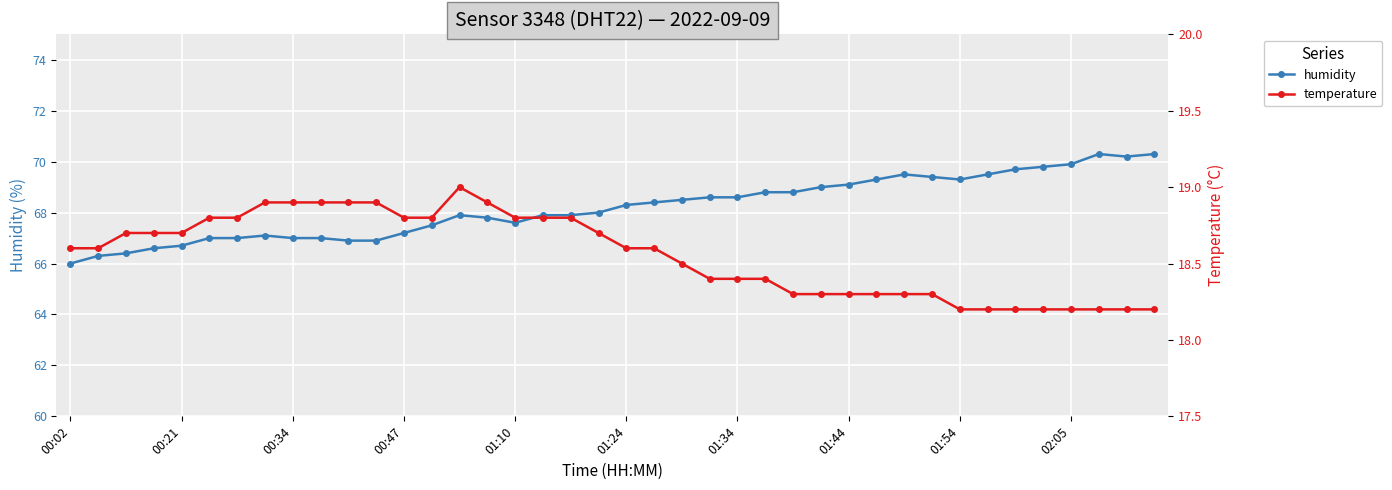

True or false: humidity has more than 1 points higher than both neighbors.

True